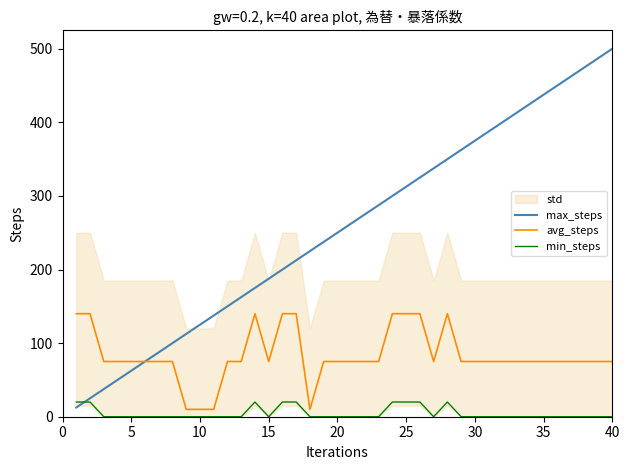

Which series has the largest total across all categories?

max_steps